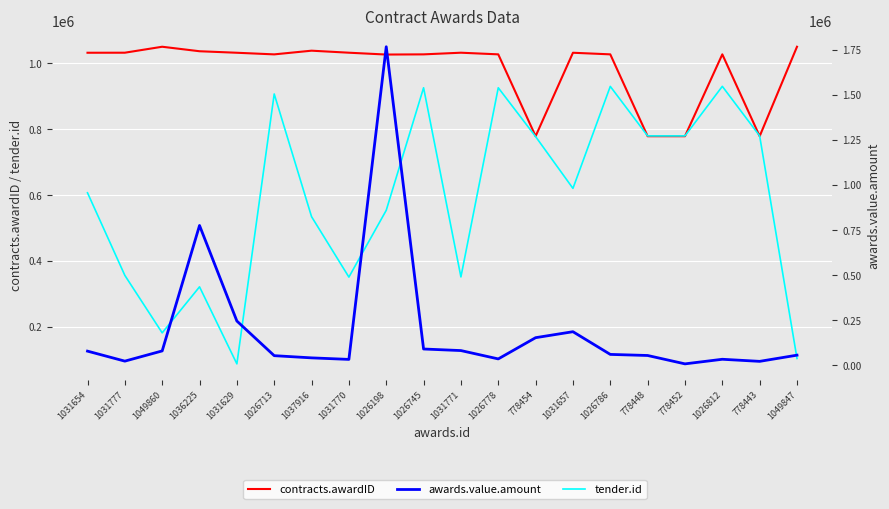

At how many categories does at least one series exceed 930370?

16